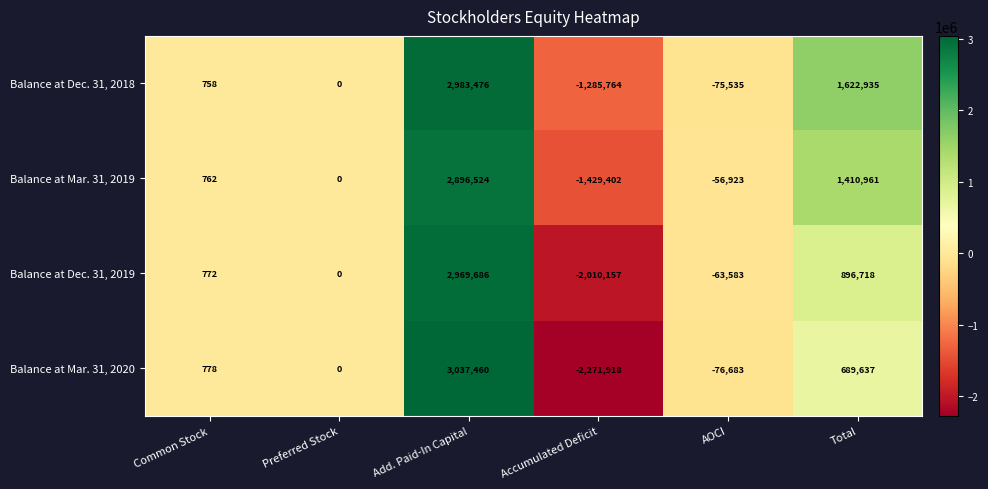

Which series has the widest spread of values?

Balance at Mar. 31, 2020